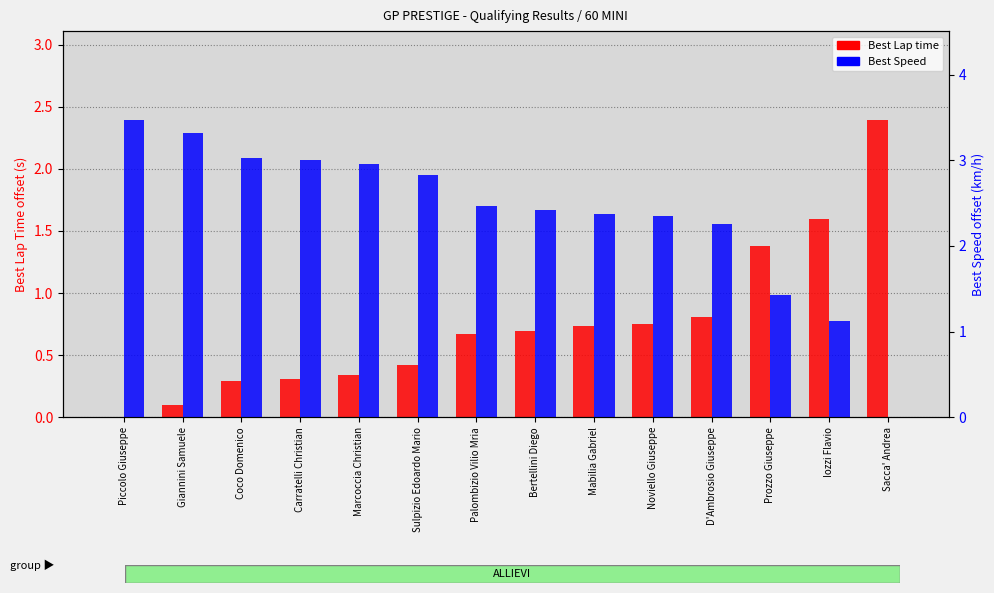

Which has a higher value, Marcoccia Christian or Carratelli Christian?

Marcoccia Christian